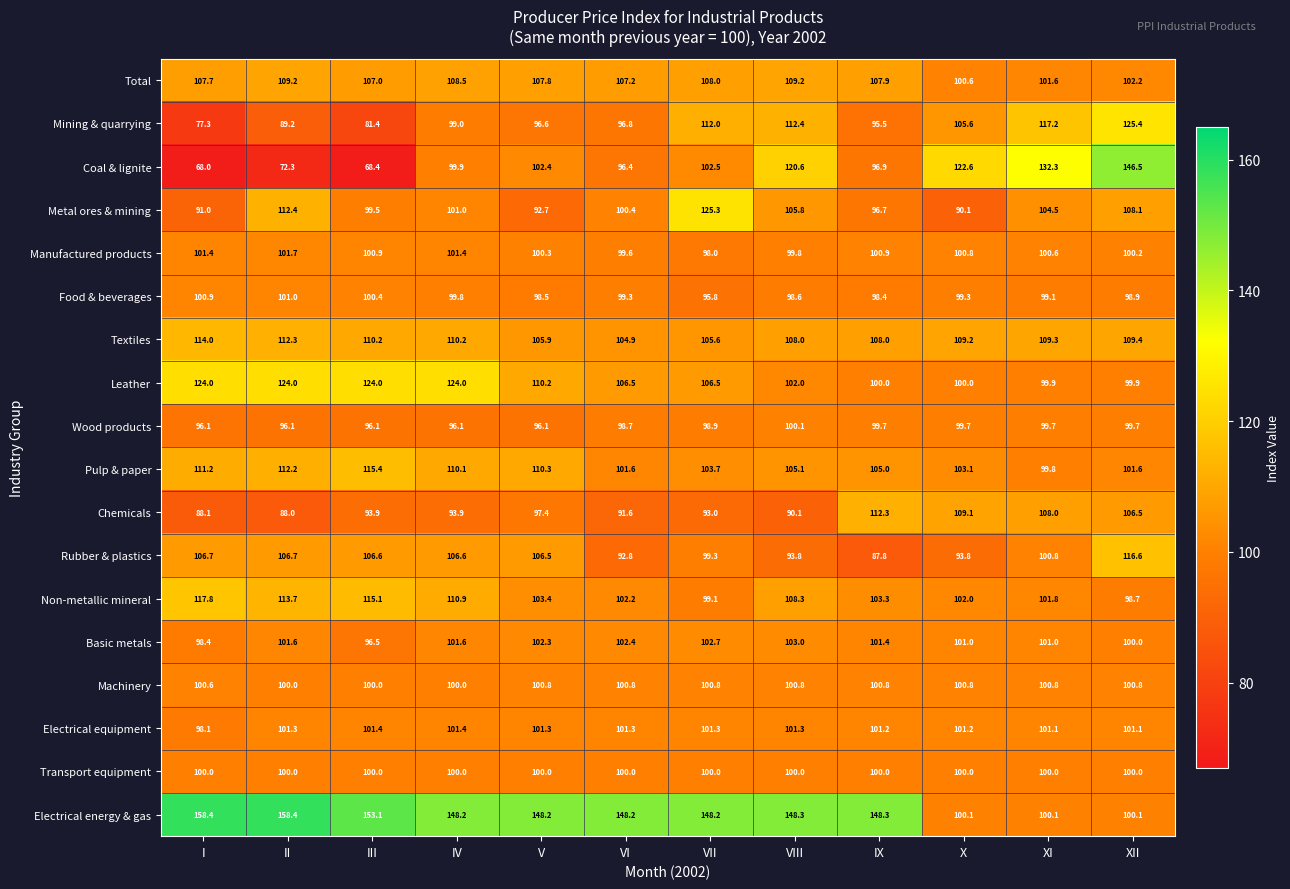

Rank the series by their maximum value, from lowest to highest.

Transport equipment, Wood products, Machinery, Food & beverages, Electrical equipment, Manufactured products, Basic metals, Total, Chemicals, Textiles, Pulp & paper, Rubber & plastics, Non-metallic mineral, Leather, Metal ores & mining, Mining & quarrying, Coal & lignite, Electrical energy & gas